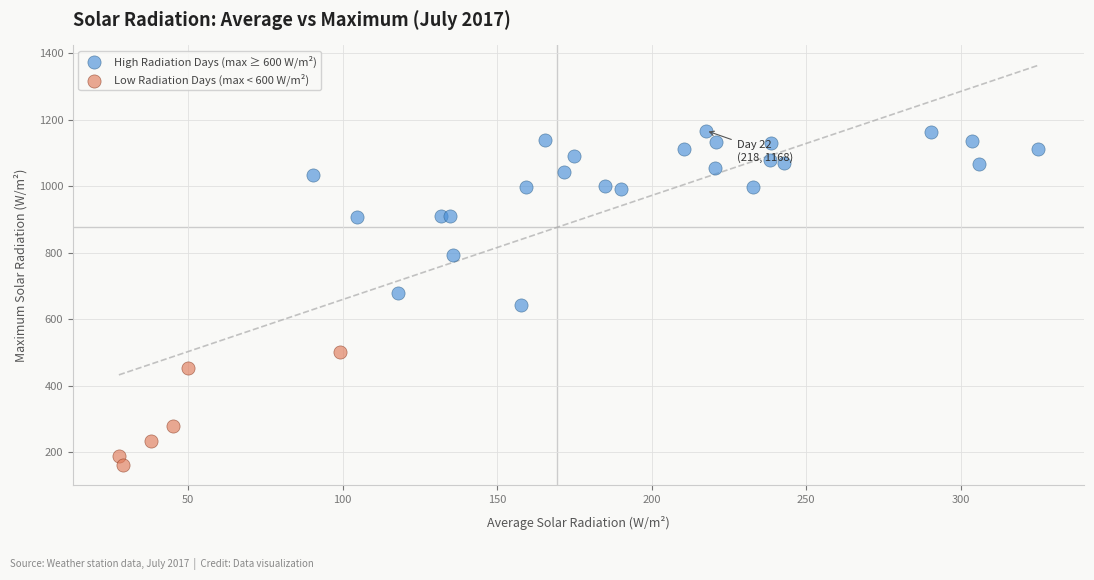

Which series contains the highest Y value?

High Radiation Days (max ≥ 600 W/m²)